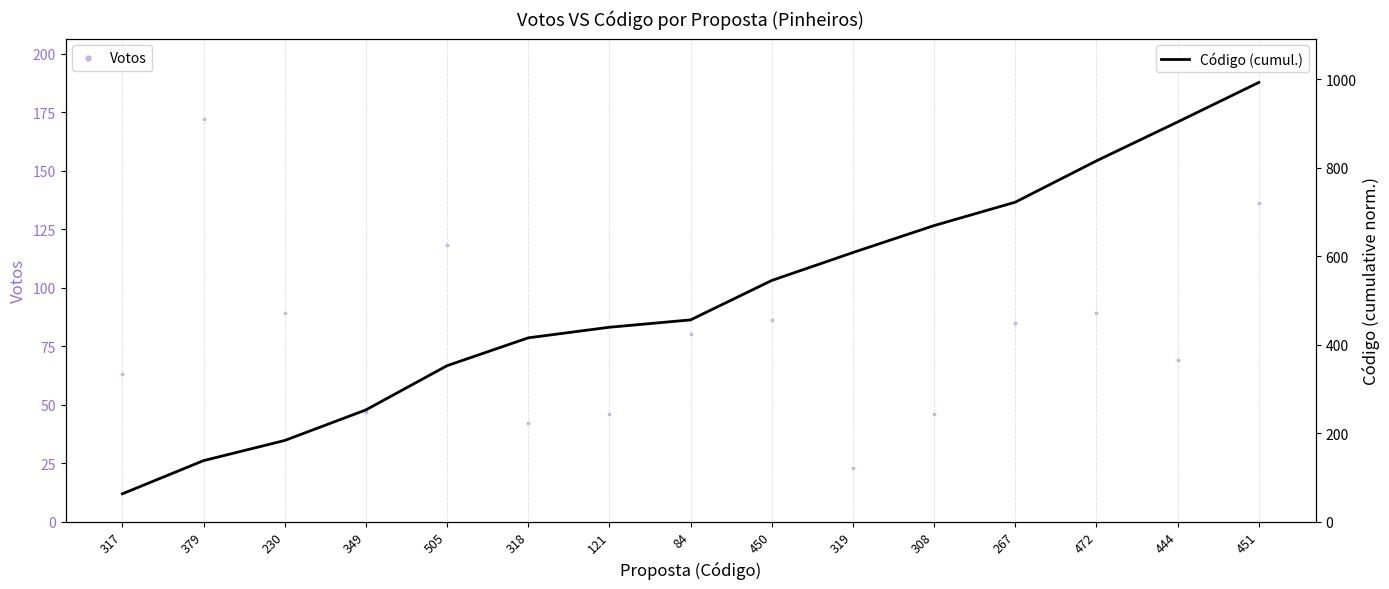

Which series has the largest total across all categories?

Código (cumul.)